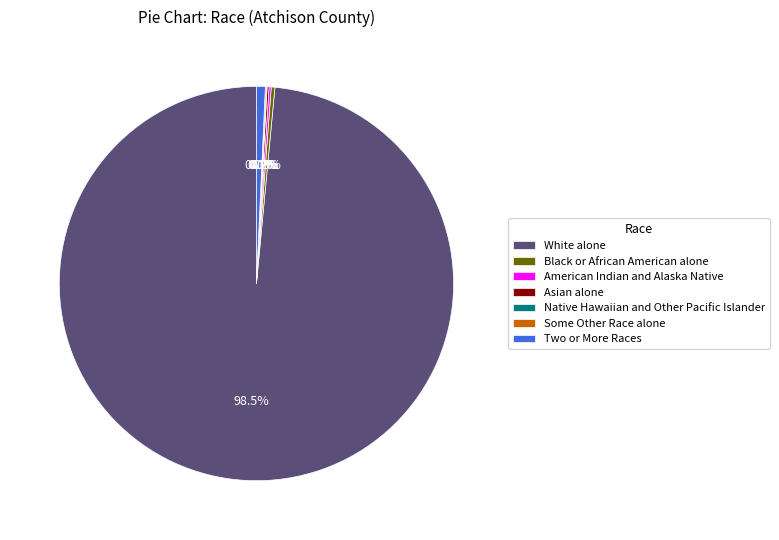

What is the largest slice in the pie chart?

White alone